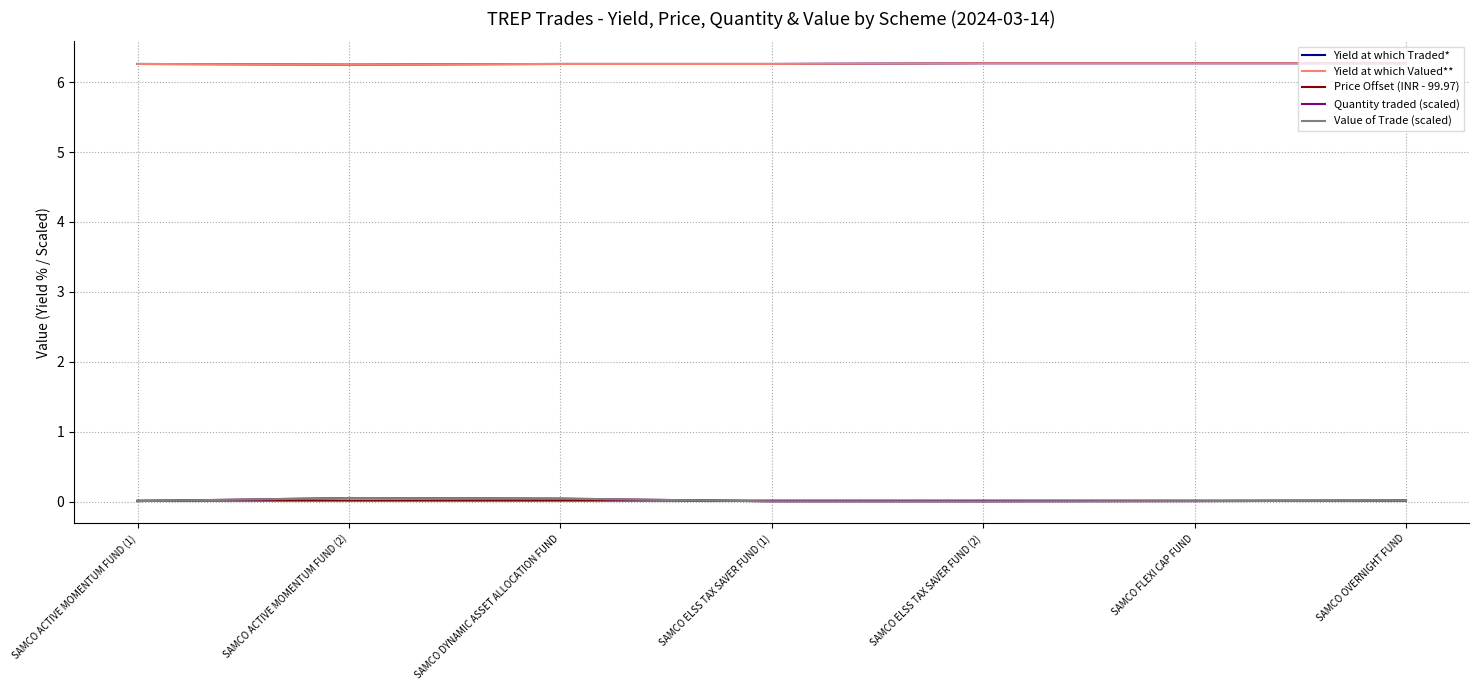

Between SAMCO ACTIVE MOMENTUM FUND (2) and SAMCO OVERNIGHT FUND, which series saw the biggest shift?

Quantity traded (scaled)